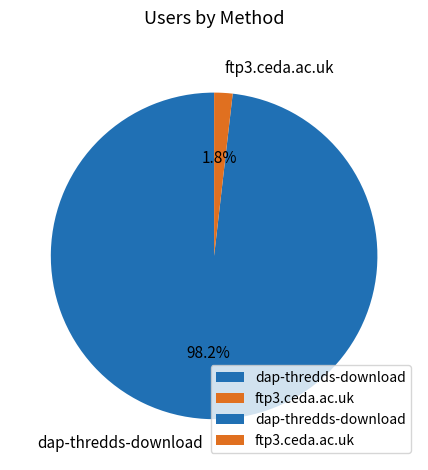

Between dap-thredds-download and ftp3.ceda.ac.uk, which is larger?

dap-thredds-download